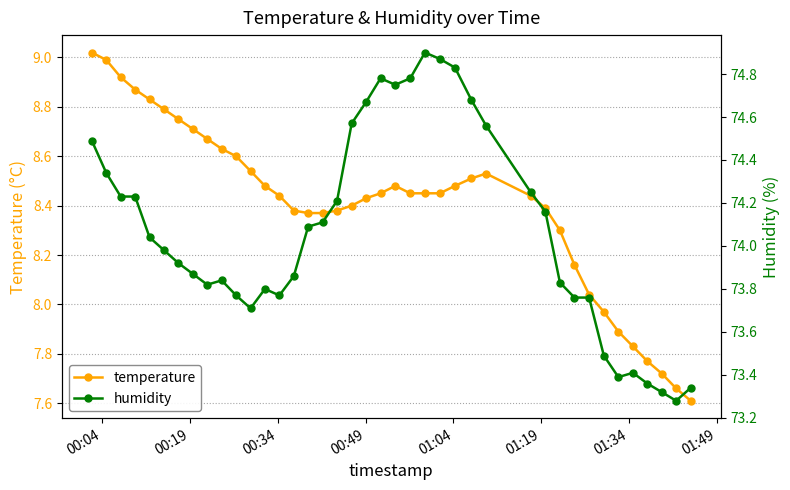

What is the sum of all humidity values?

2962.8